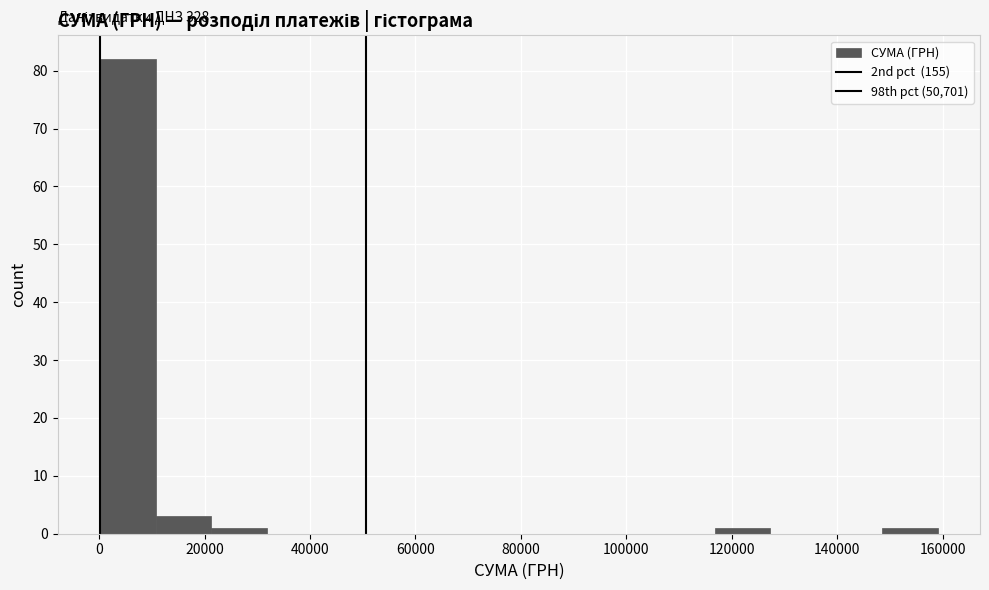

Which range on the x-axis has the tallest bar?

0 to 10000